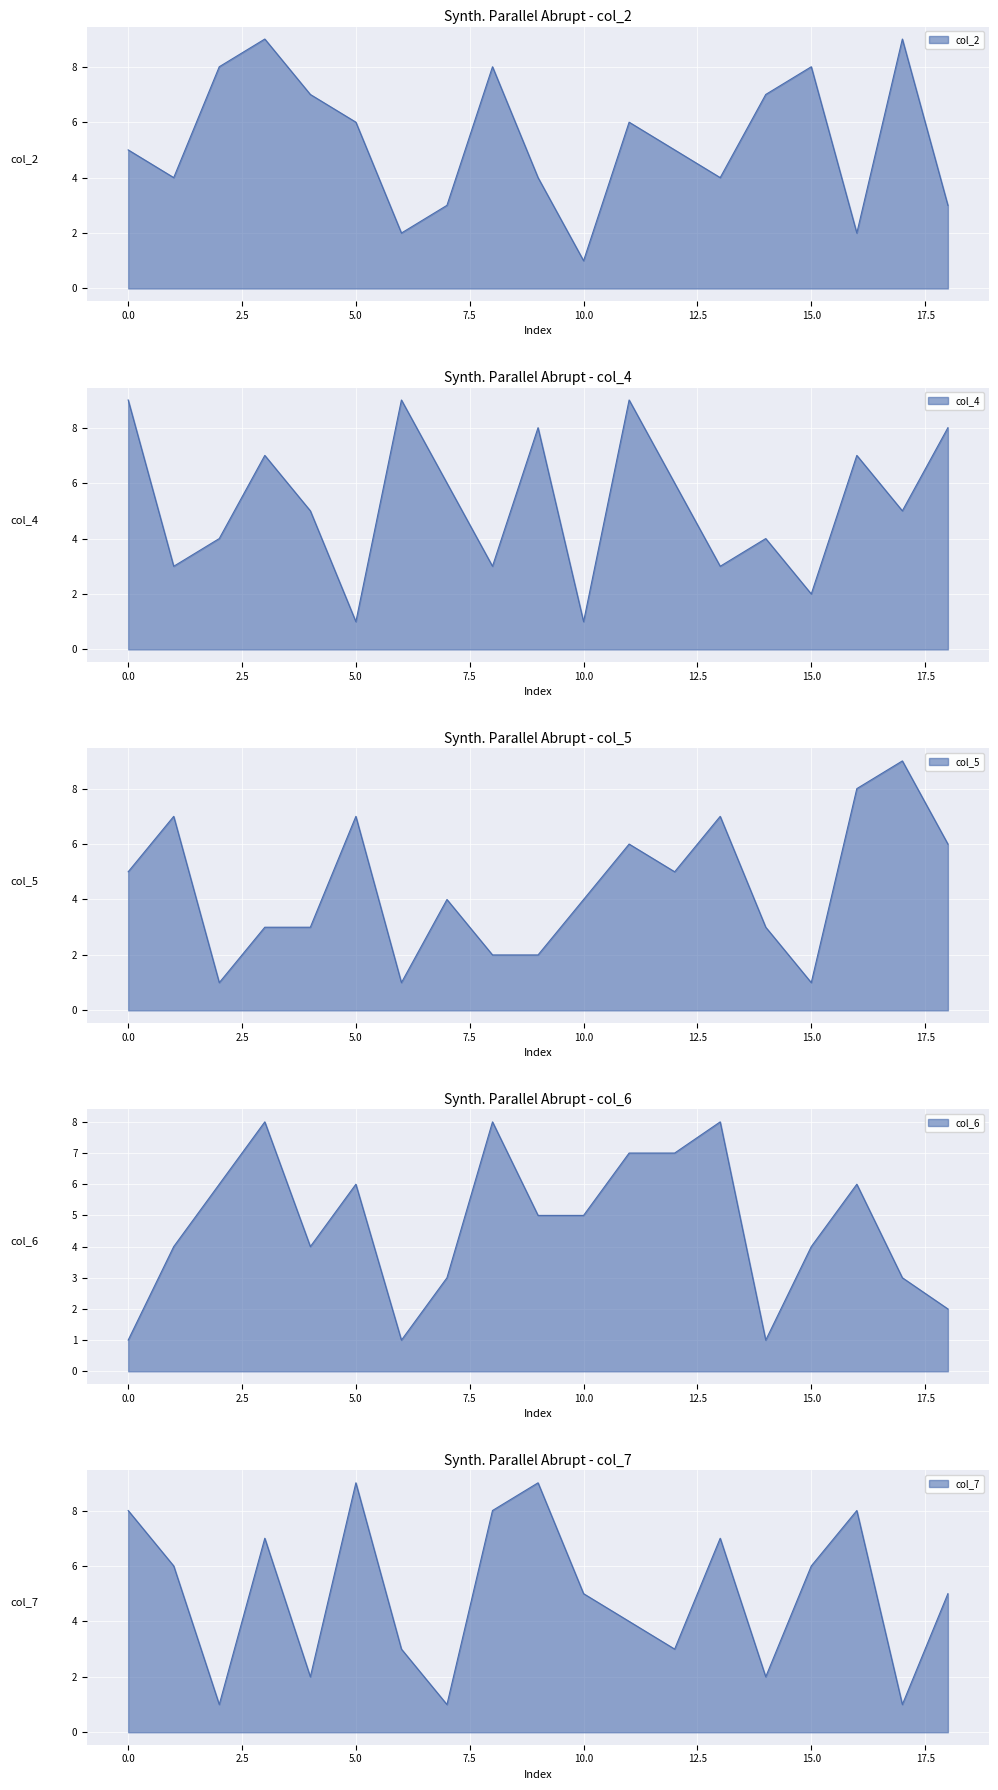

How many distinct data groups are displayed?

5